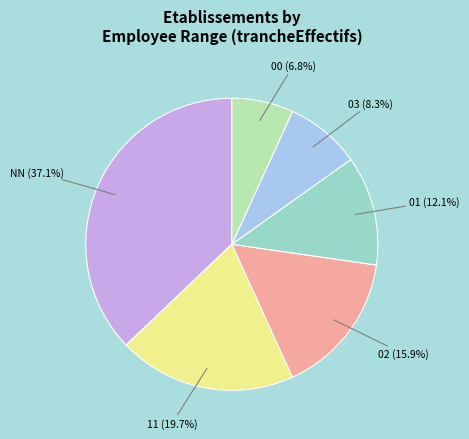

What percentage do 11 and 01 together represent?

31.8%